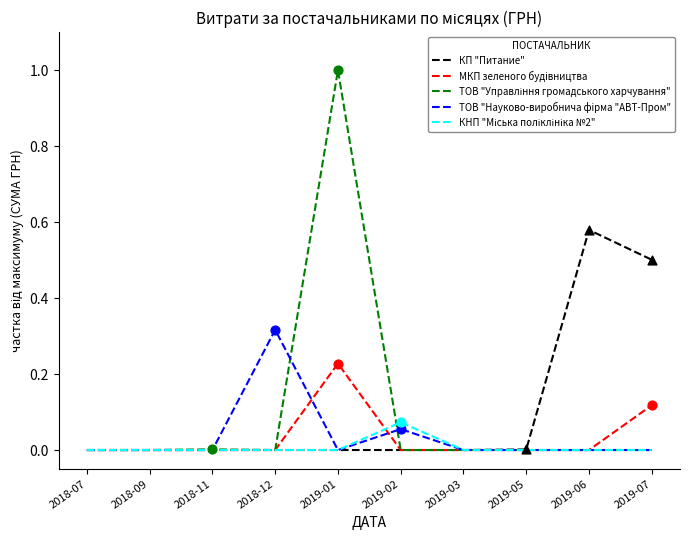

At which category is the sum across all series the highest?

2019-01